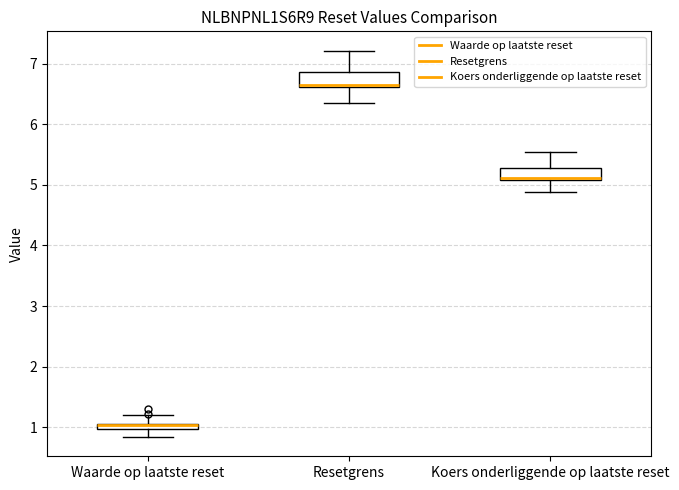

Where is the upper edge of the box for Waarde op laatste reset on the y-axis? The values are not printed on the chart, so give them approximately, as read against the axis.

1.1